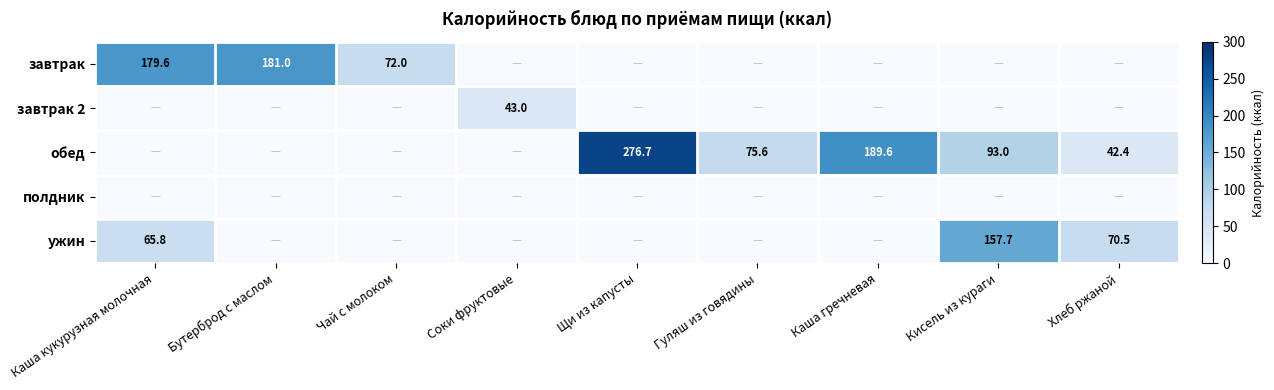

What is the total value across all series at Каша гречневая?

189.6